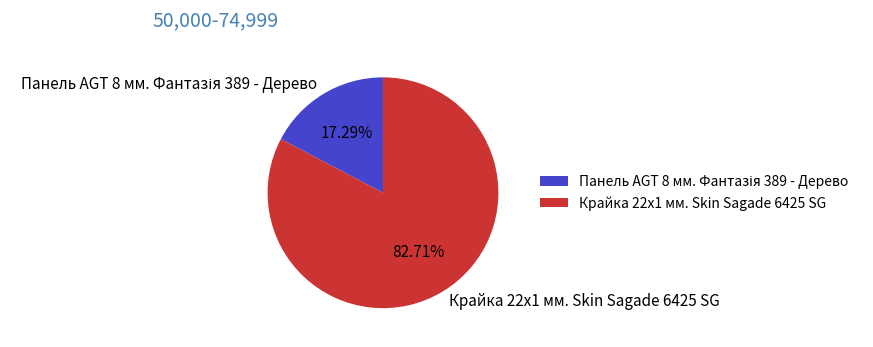

To the nearest percent, what portion does Крайка 22x1 мм. Skin Sagade 6425 SG represent?

83%